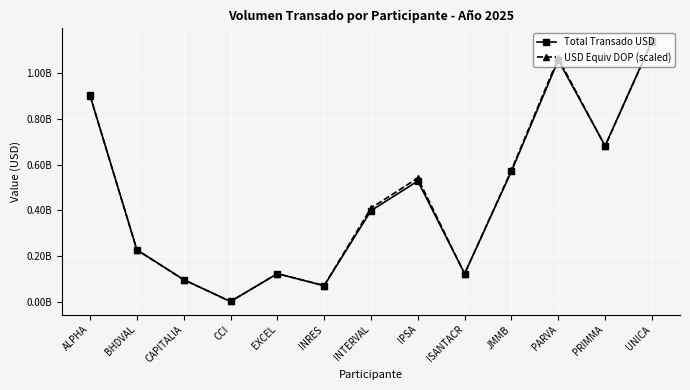

After their last crossing, which series has the higher values: Total Transado USD or USD Equiv DOP (scaled)?

Total Transado USD